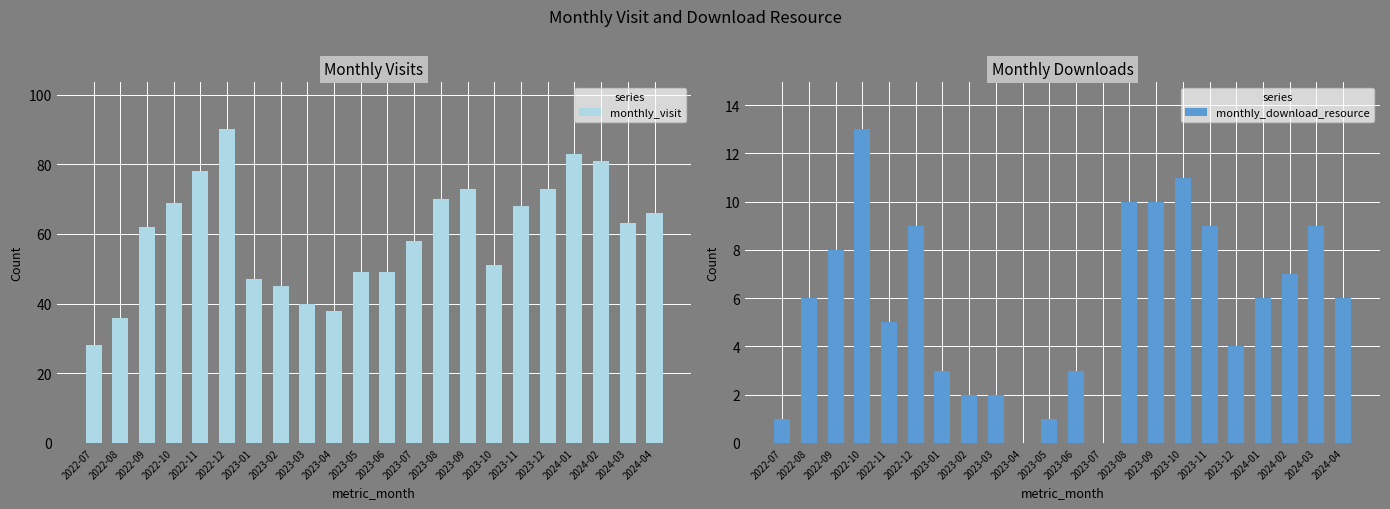

Reading right to left, extract all data points from this chart.

monthly_visit: 66	63	81	83	73	68	51	73	70	58	49	49	38	40	45	47	90	78	69	62	36	28
monthly_download_resource: 6	9	7	6	4	9	11	10	10	0	3	1	0	2	2	3	9	5	13	8	6	1